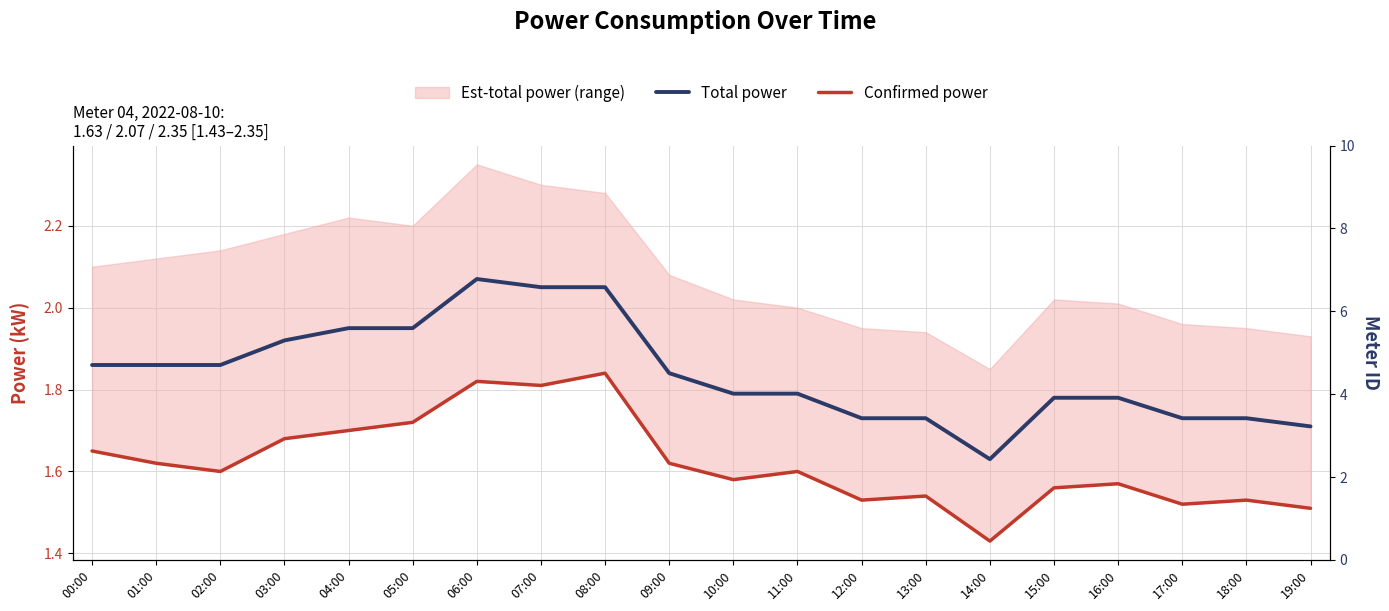

Which has a higher value, 11:00 or 03:00?

03:00